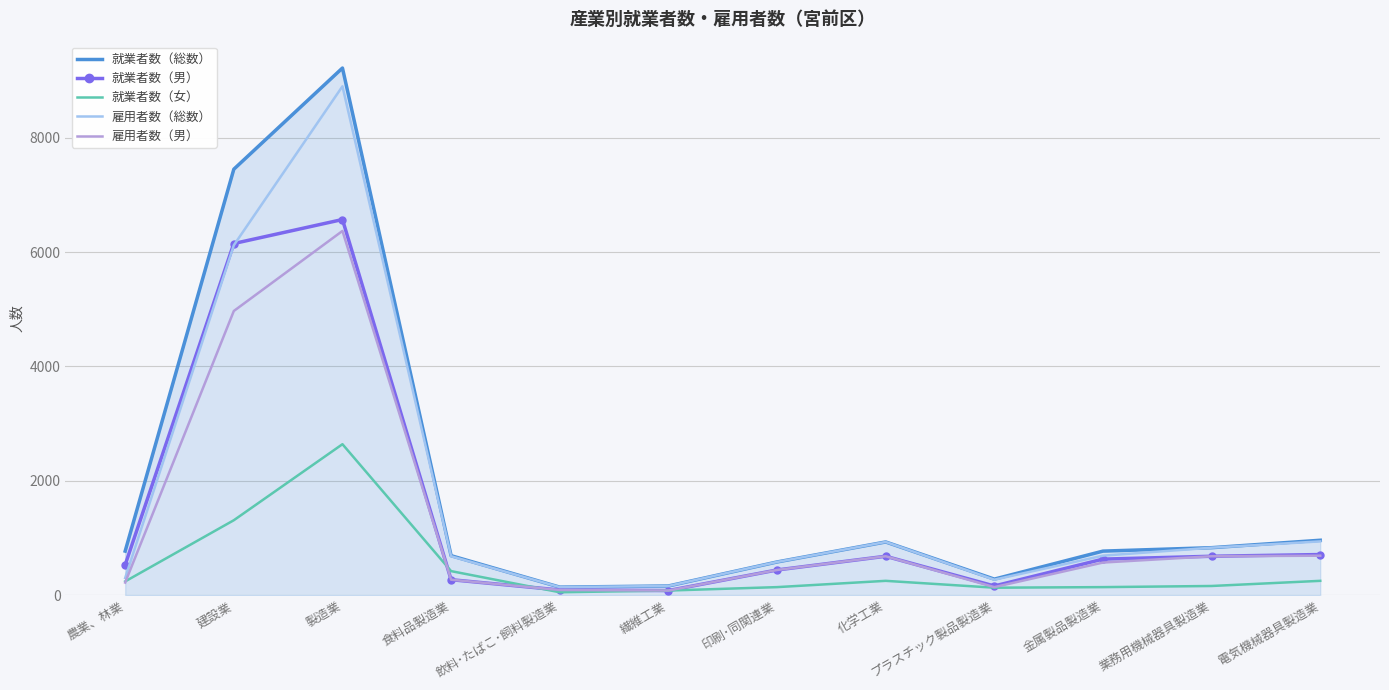

The value of 雇用者数（男） at 金属製品製造業 is 570. True or false?

True